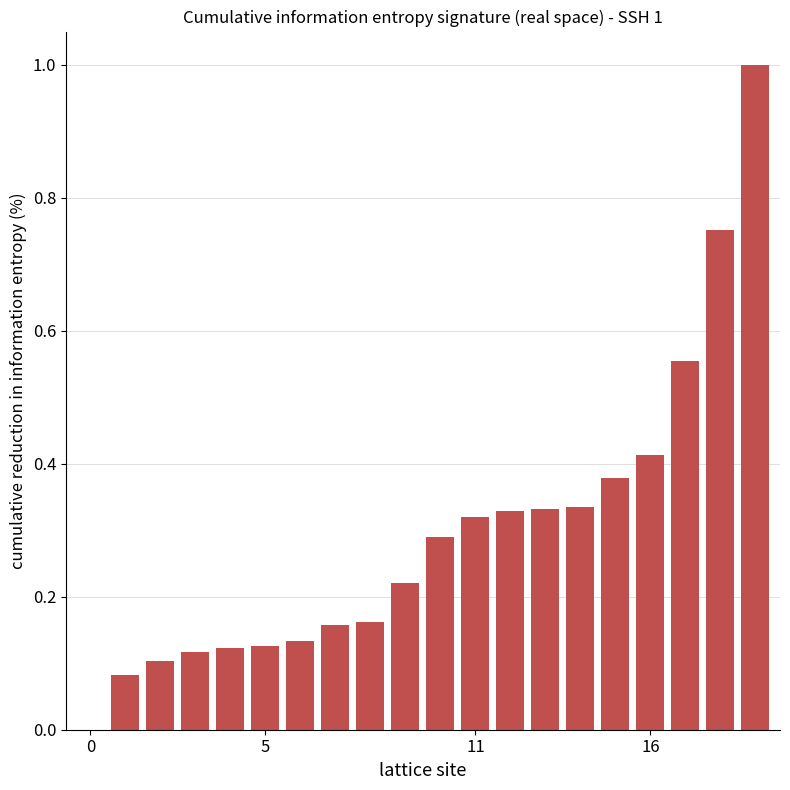

What is the sum of all values?

5.9